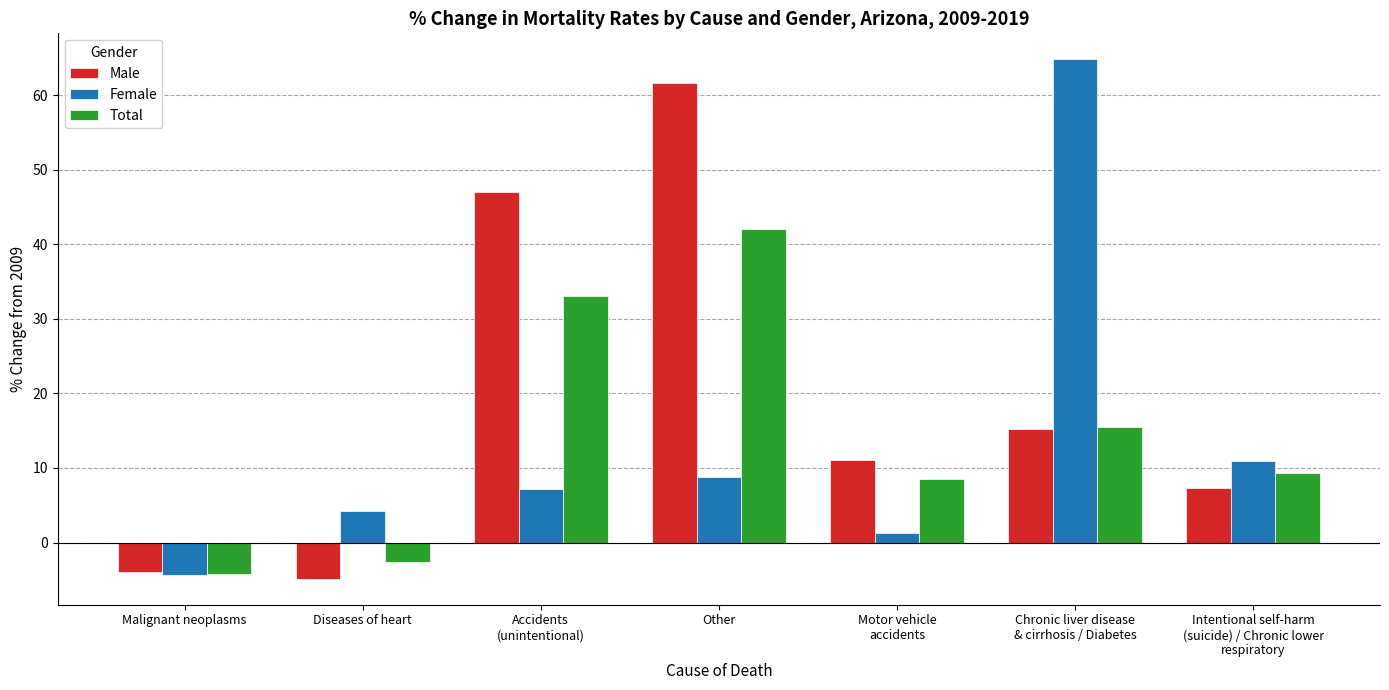

Where is Total nearest to the value 18?

Chronic liver disease
& cirrhosis / Diabetes